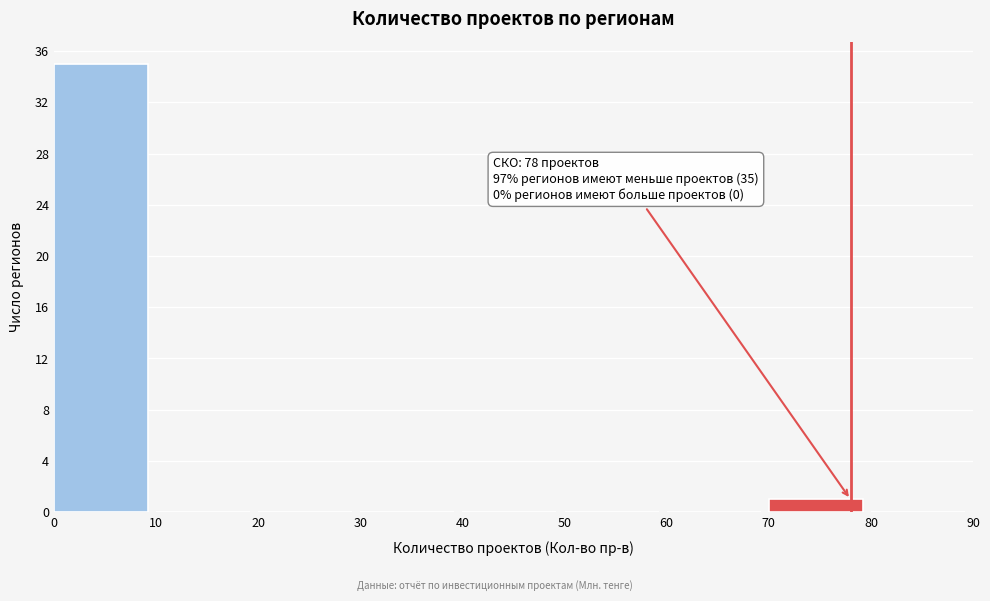

Which range on the x-axis has the tallest bar?

0 to 10